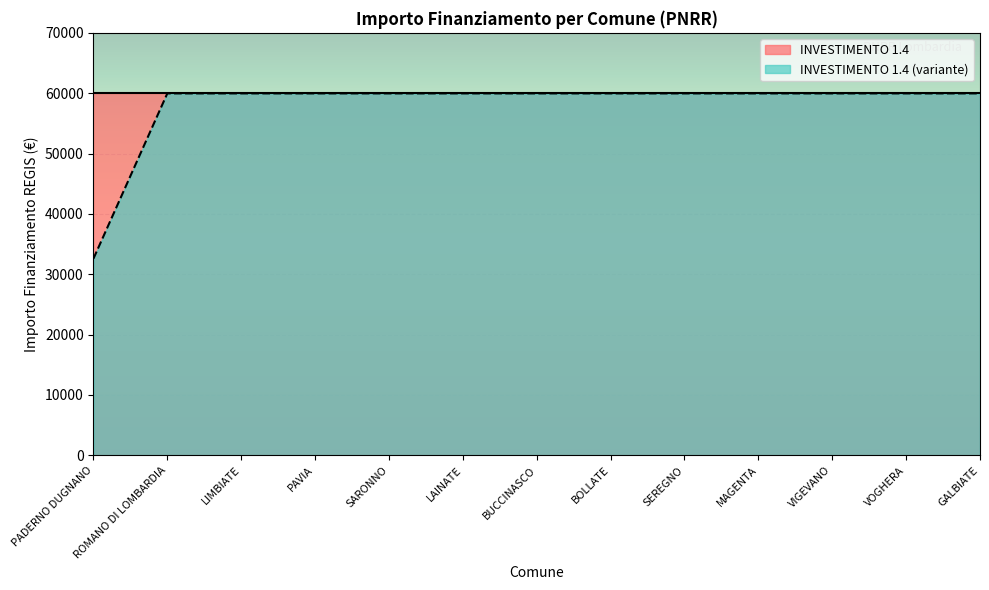

The chart shows a value of 16912 at PADERNO DUGNANO. True or false?

False